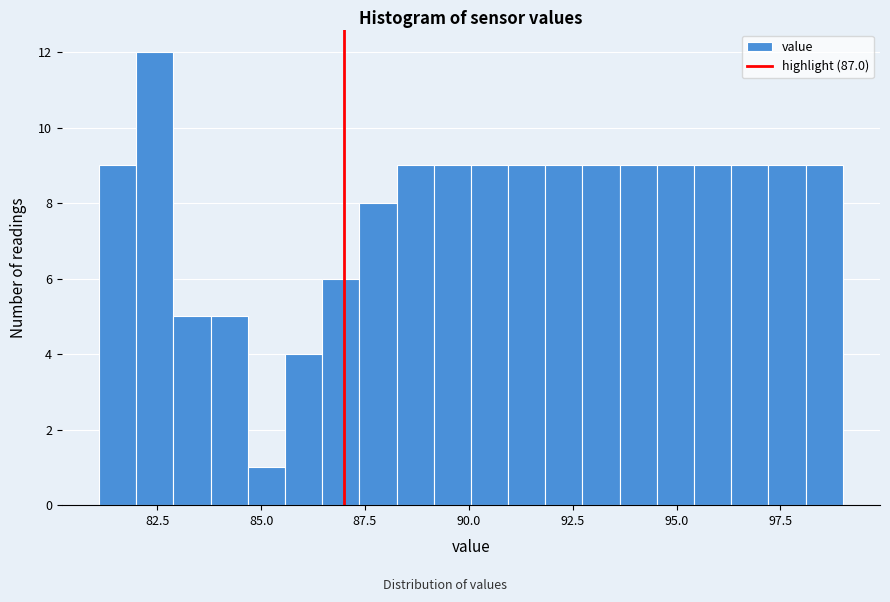

Read against the x-axis, roughly where is the centre of the tallest bar?

82.5